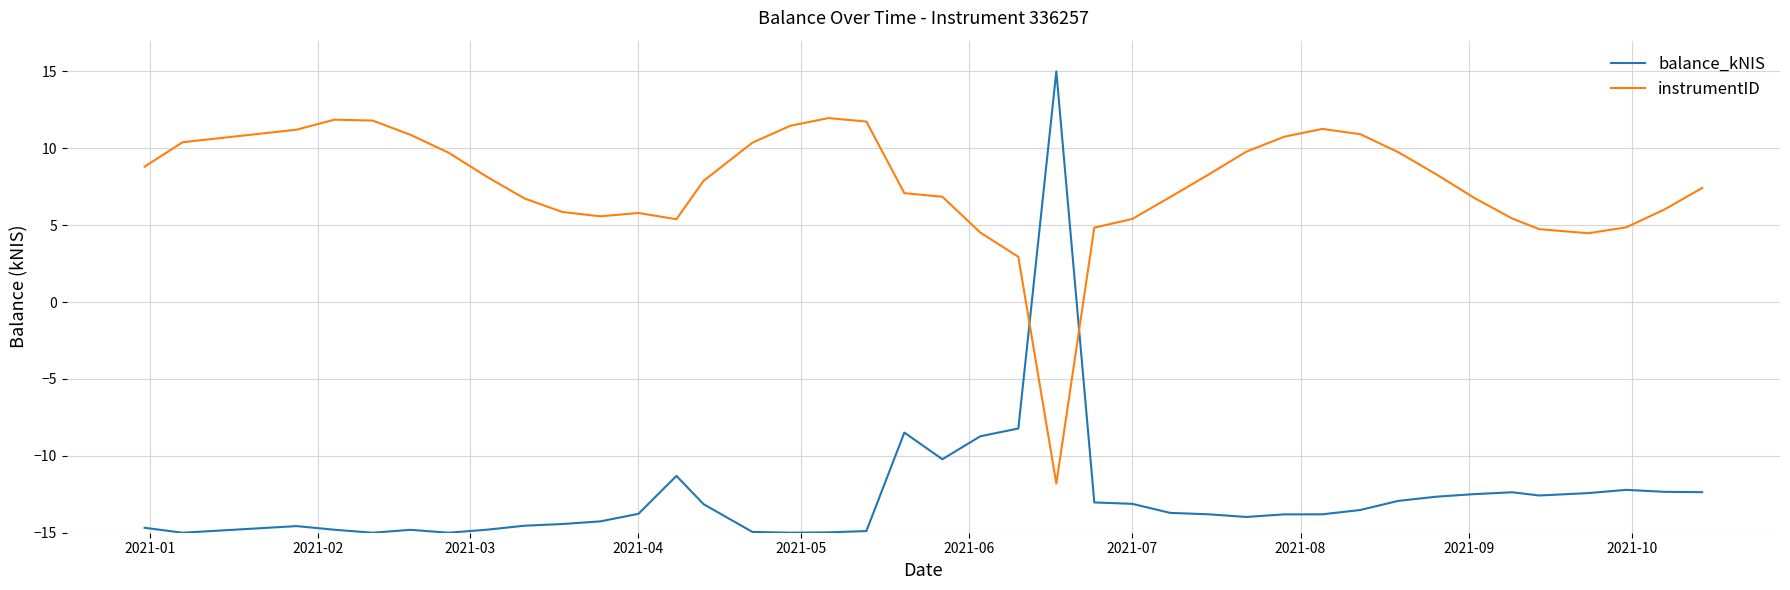

What is the difference between the maximum and minimum values in the instrumentID series?

23.8